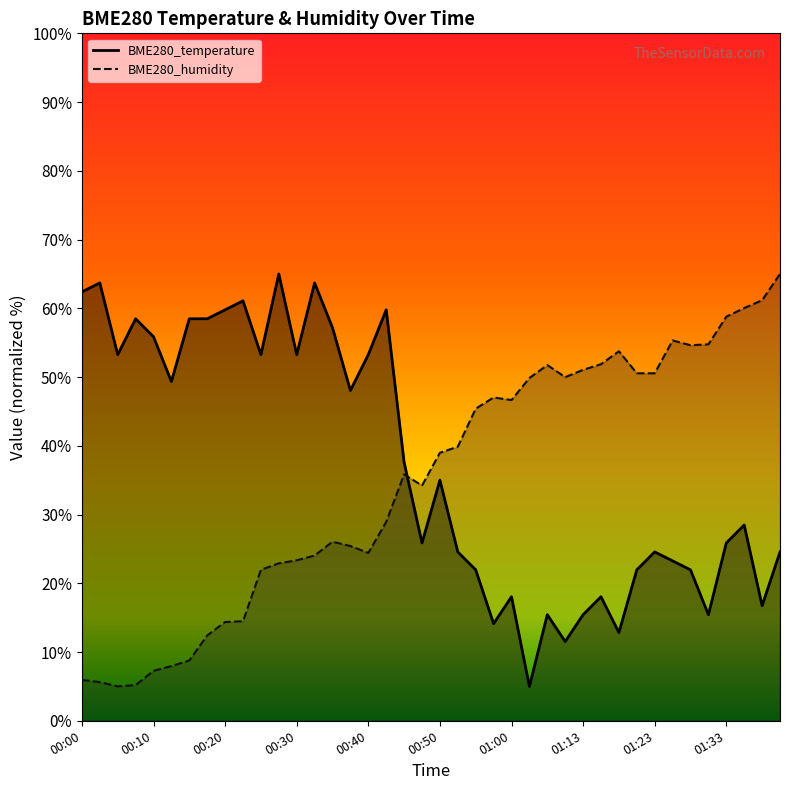

What are all the series names shown in the legend?

BME280_temperature, BME280_humidity